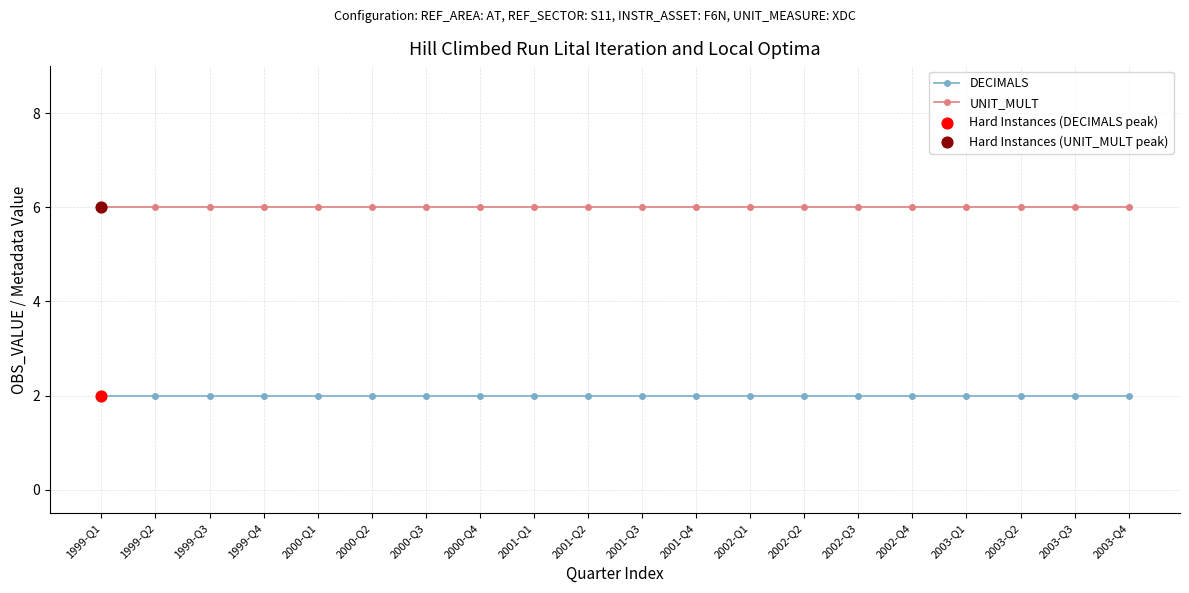

At how many categories does at least one series exceed 4?

20